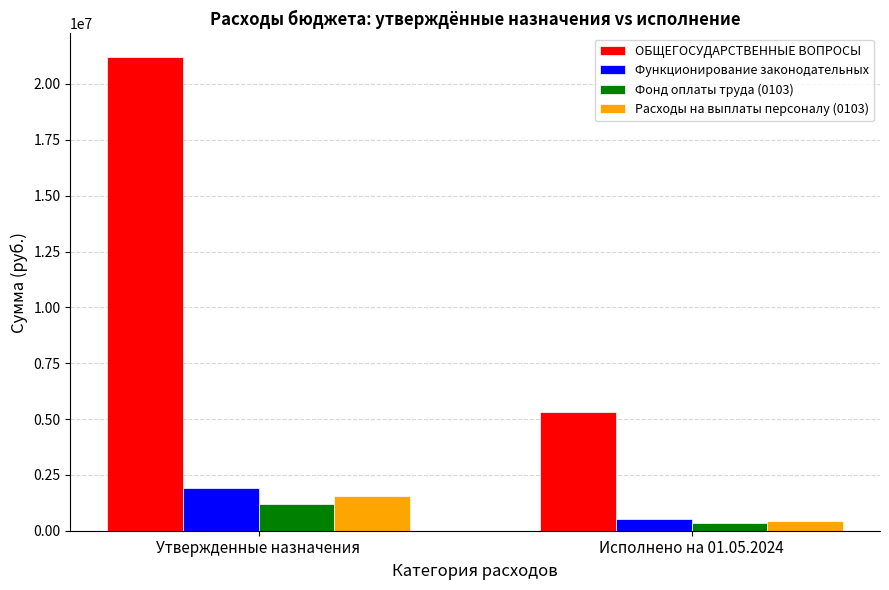

How many data points in ОБЩЕГОСУДАРСТВЕННЫЕ ВОПРОСЫ are less than 21200596?

1